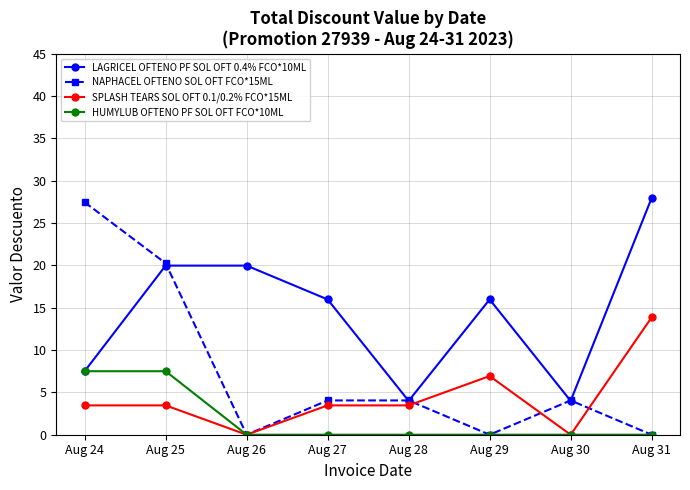

What is the spread (max minus min) of values at Aug 29?

16.0